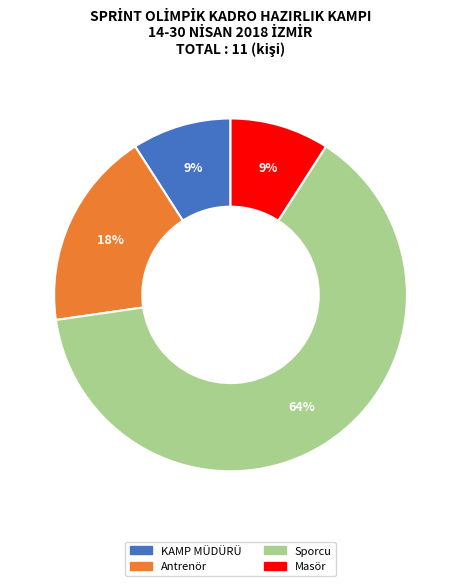

What percentage is the KAMP MÜDÜRÜ slice, to the nearest percent?

9%